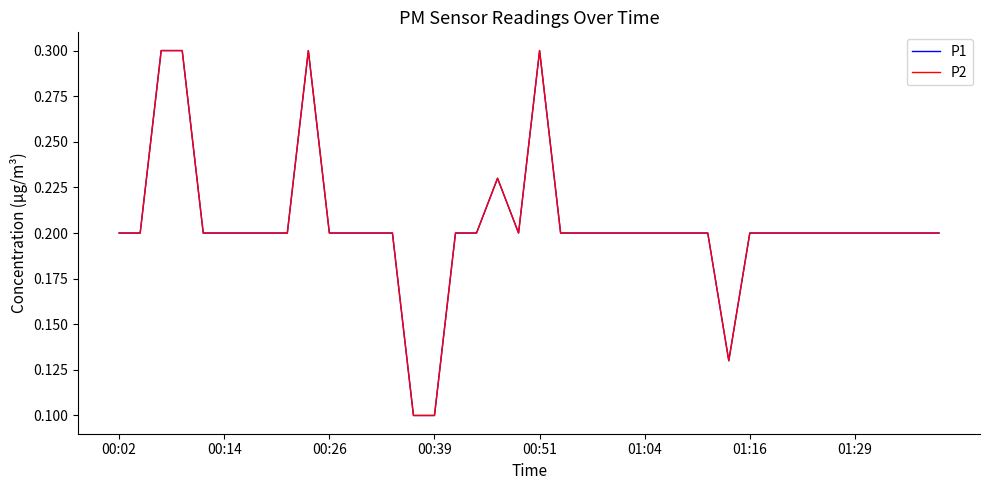

What is the average value of the P1 series?

0.2